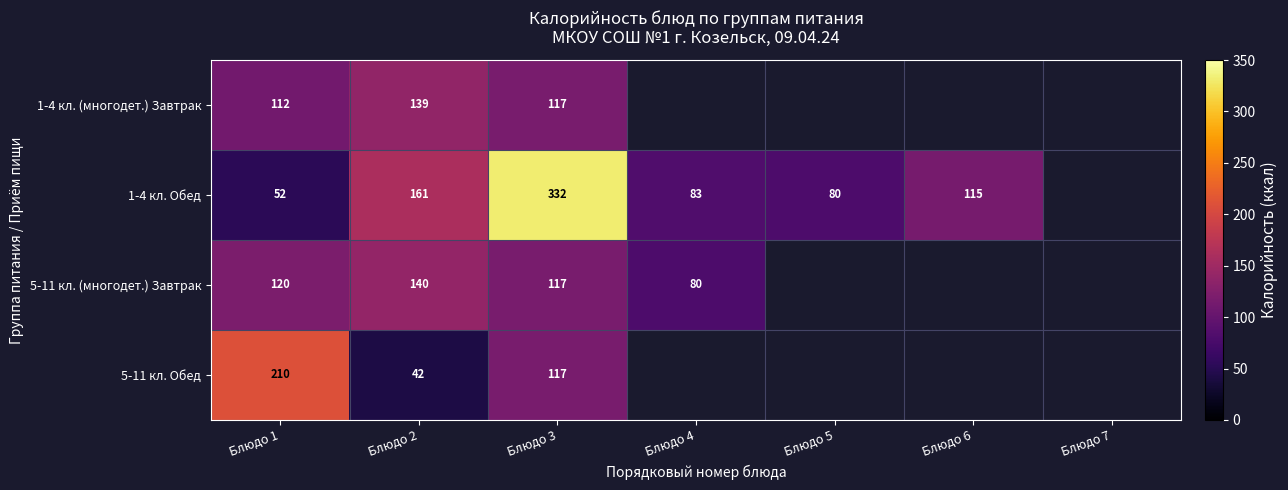

What is the spread (max minus min) of values at Блюдо 2?

119